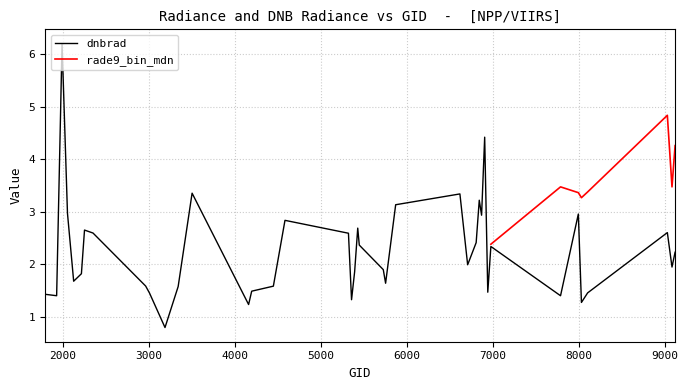

What is the highest value of the dnbrad series?

6.2